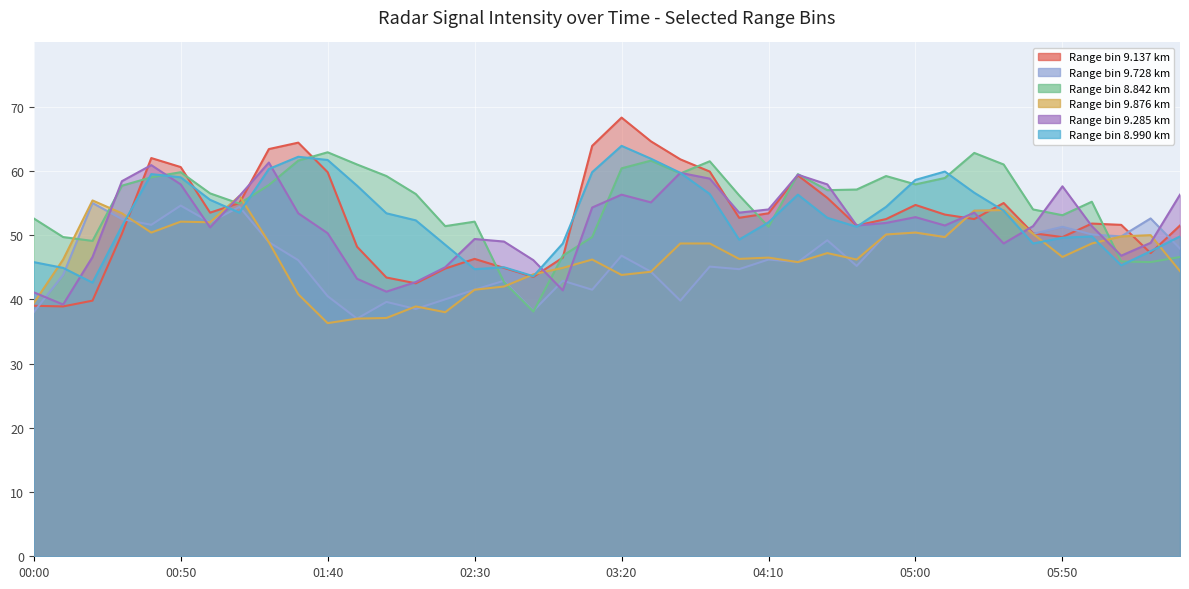

At which category does the chart reach its minimum across all series?

01:40